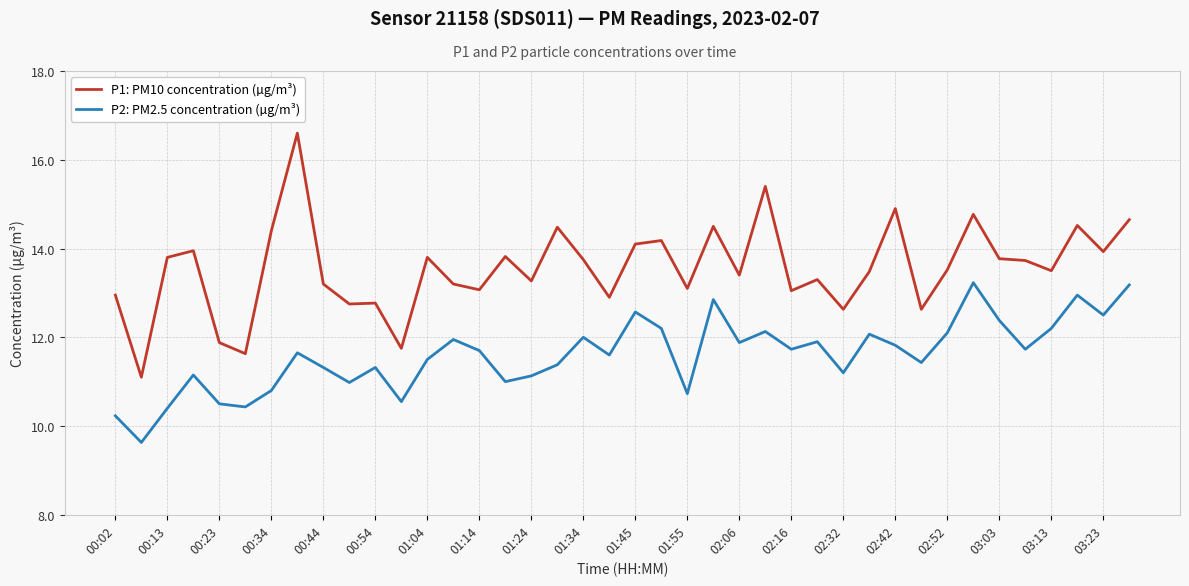

Which series has the largest total across all categories?

P1: PM10 concentration (µg/m³)